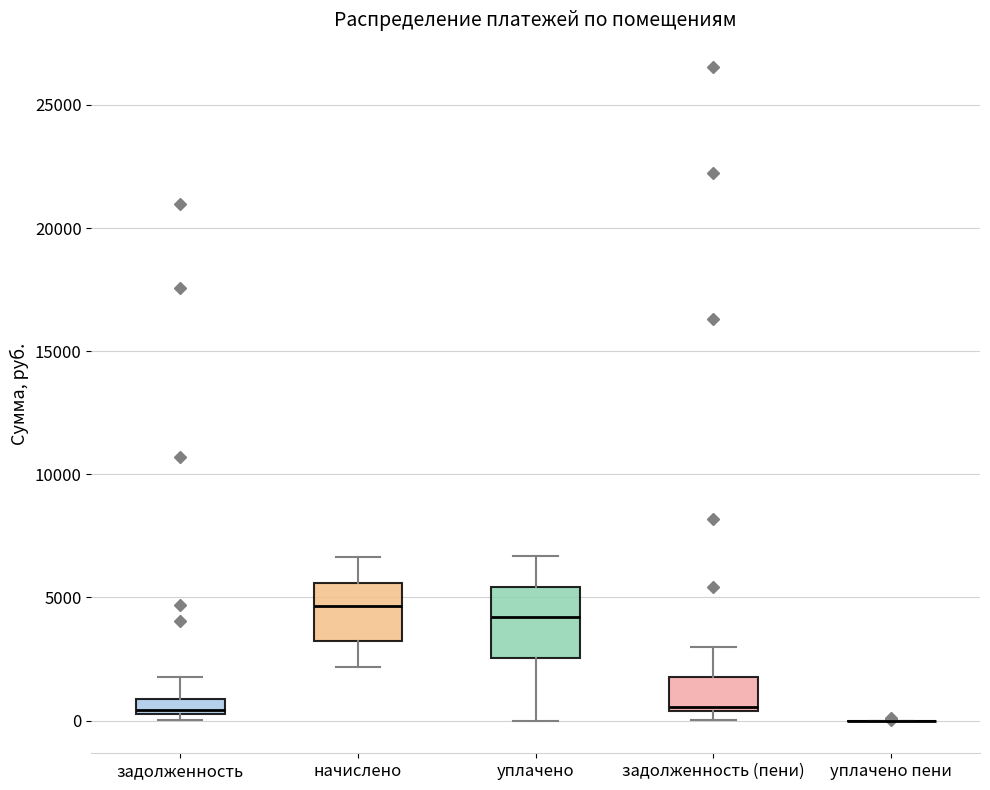

Where is the upper edge of the box for начислено on the y-axis? The values are not printed on the chart, so give them approximately, as read against the axis.

5500